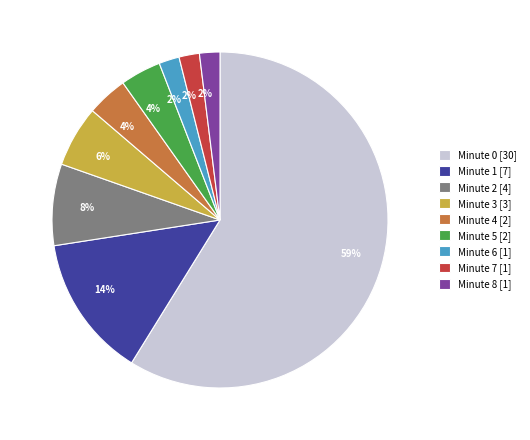

Which has a higher value, Minute 7 [1] or Minute 1 [7]?

Minute 1 [7]